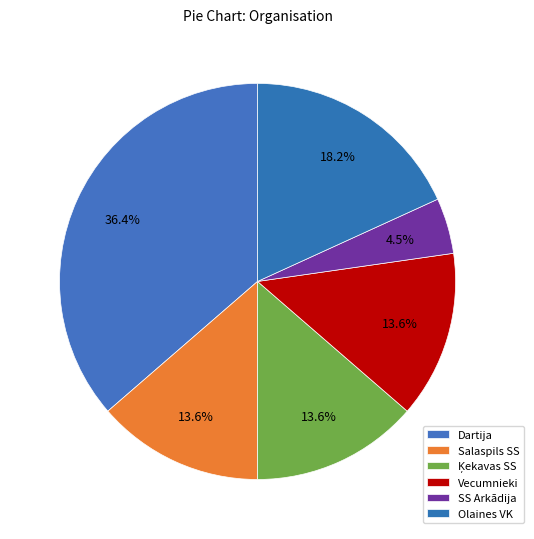

To the nearest percent, what is the average slice percentage?

17%